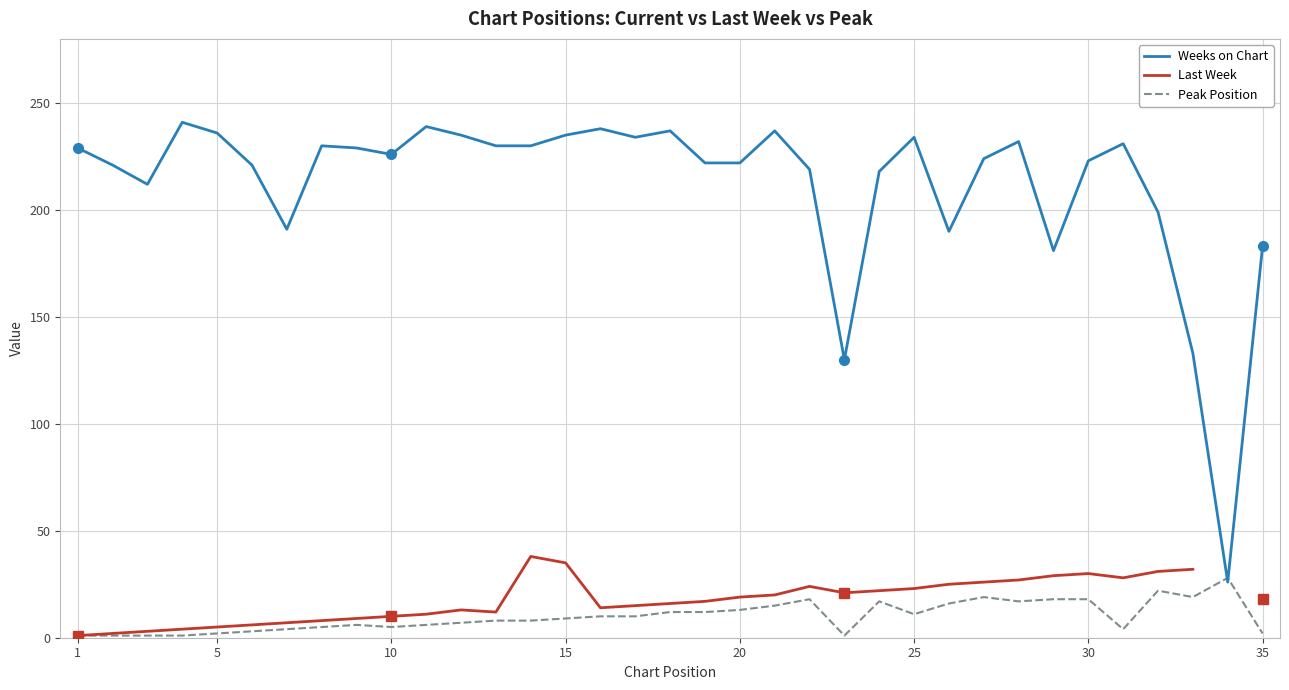

In Last Week, how many points are lower than both neighbors (excluding endpoints)?

4